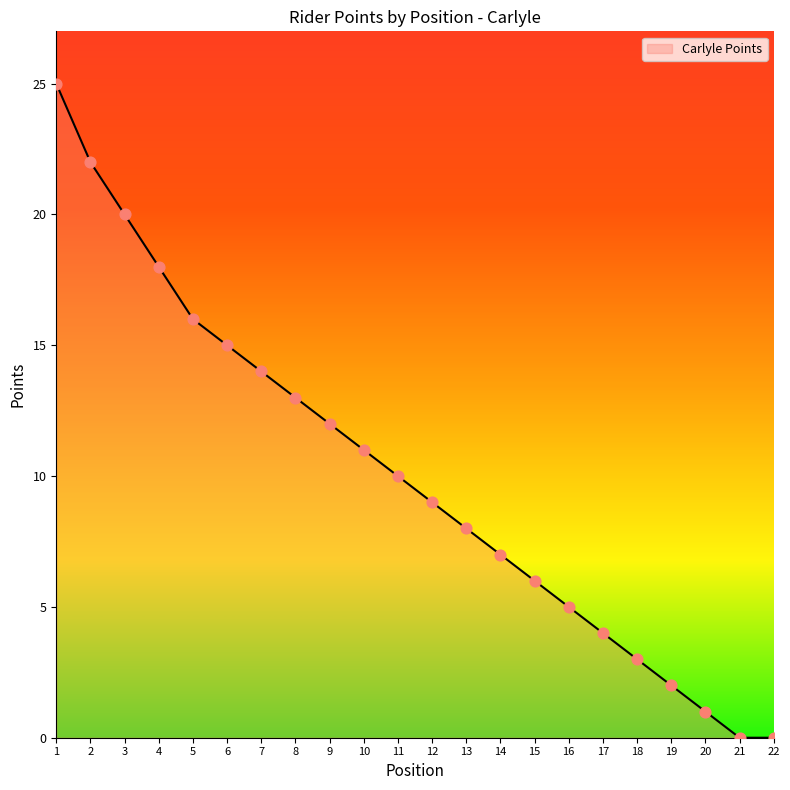

What is the change in value from 11 to 17?

-6